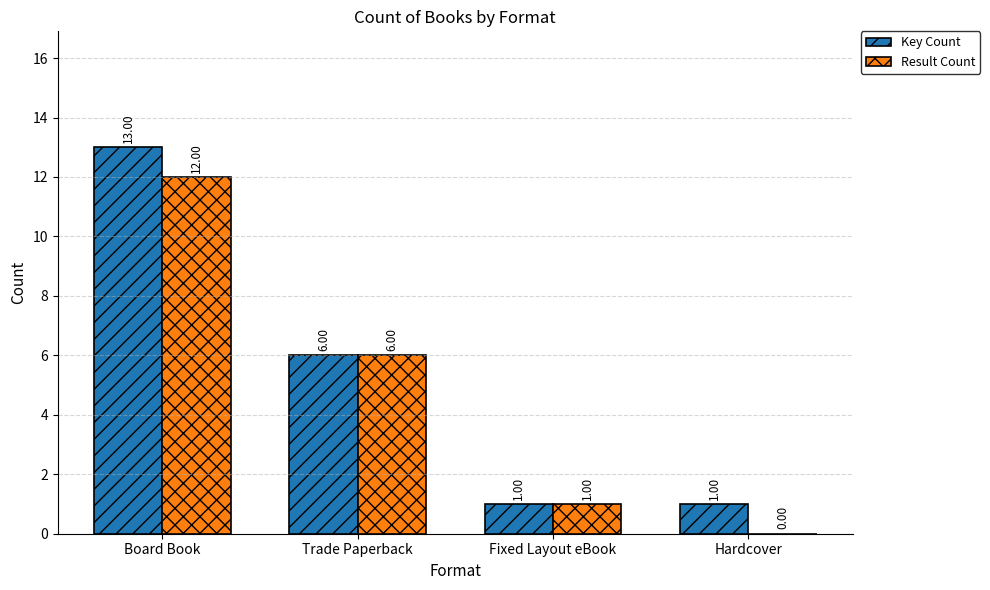

The value of Result Count at Hardcover is 0. True or false?

True